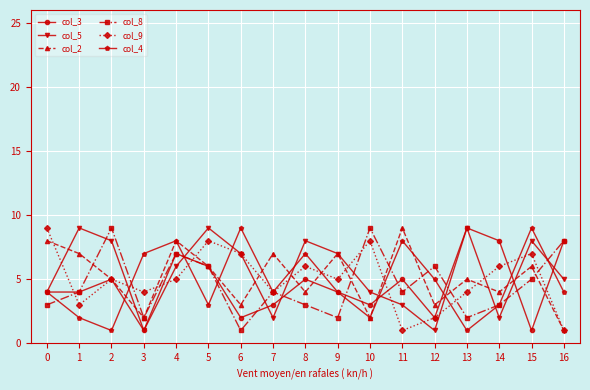

The col_9 series shows 8 at 5. True or false?

True